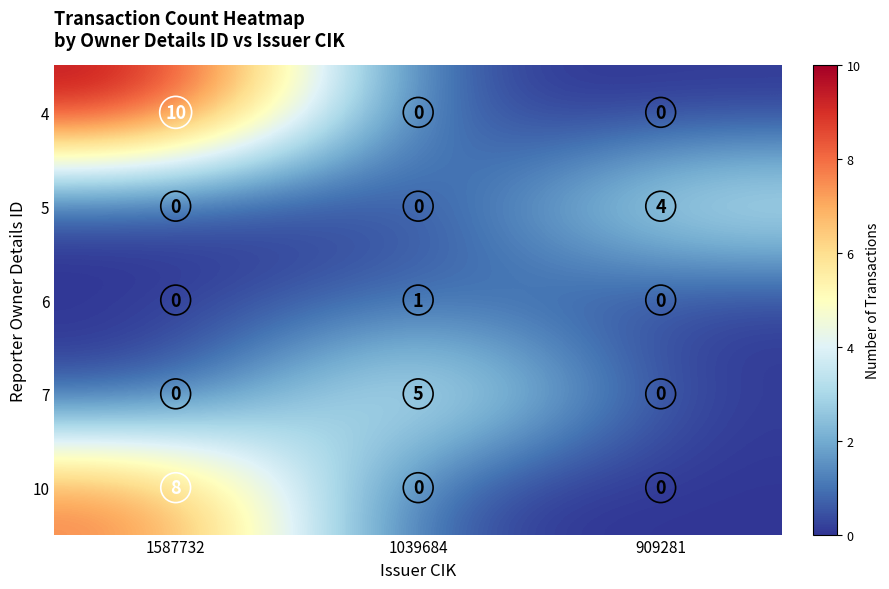

What is the average value of the 4 series?

3